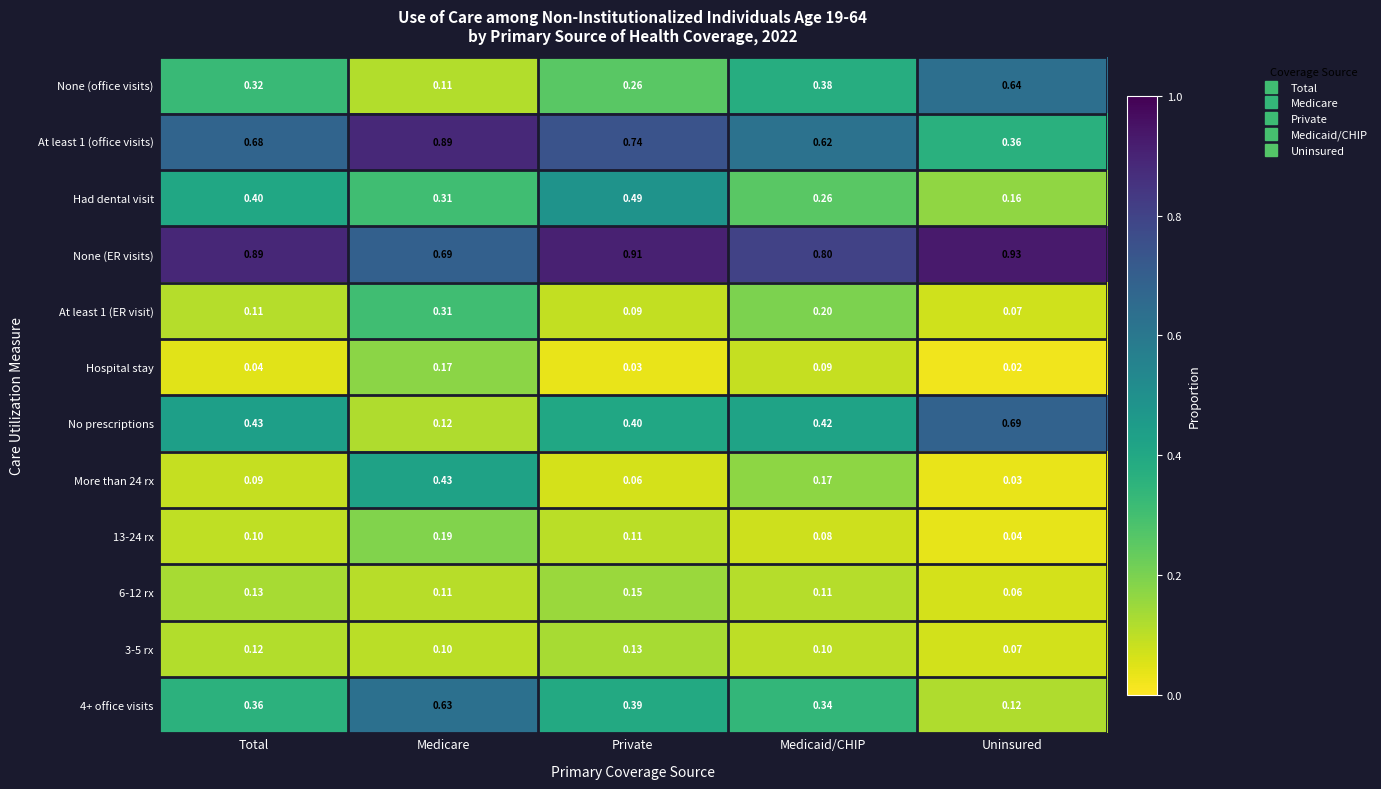

At which label is None (ER visits) closest to 0?

Medicare